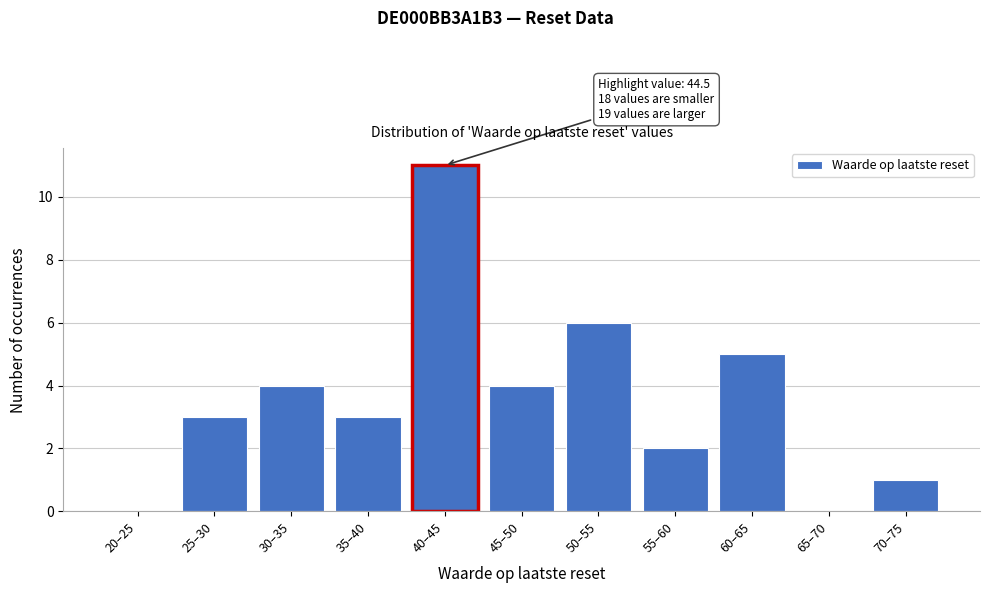

Reading left to right, transcribe all the data shown in this chart.

20–25=0	25–30=3	30–35=4	35–40=3	40–45=11	45–50=4	50–55=6	55–60=2	60–65=5	65–70=0	70–75=1